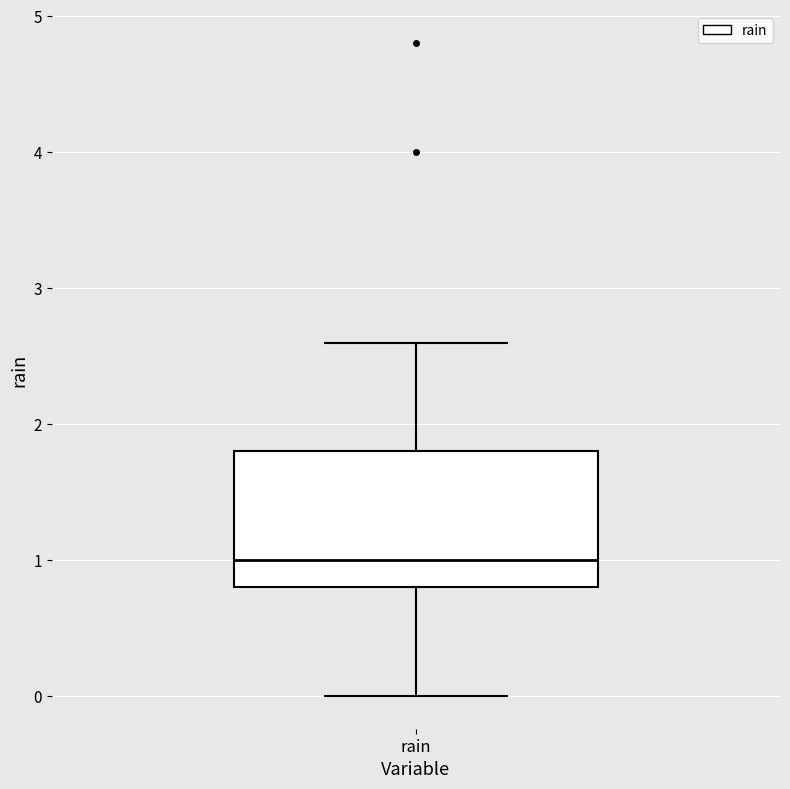

Transcribe this box plot: give where the median line is, the range the box spans, and where the two whiskers end, as read against the y-axis. The values are not printed on the chart, so give them approximately, as read against the axis.

median 1.0, box 0.8 to 1.8, whiskers 0.0 to 2.6